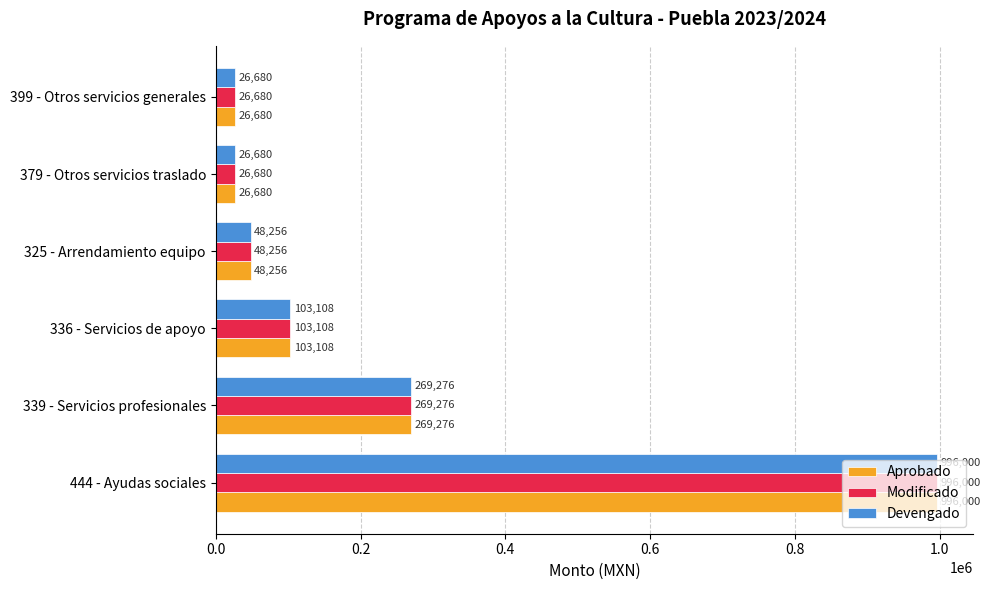

What is the greatest value displayed?

996000